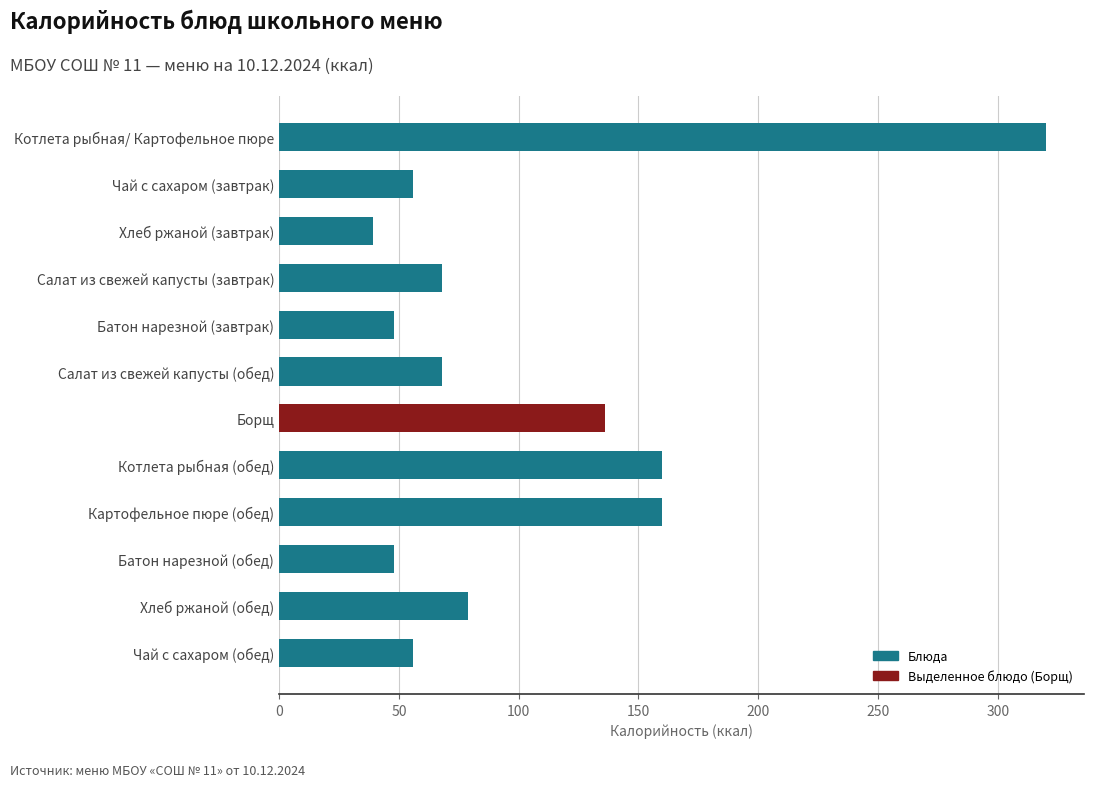

The value at Борщ is 136.0. True or false?

True